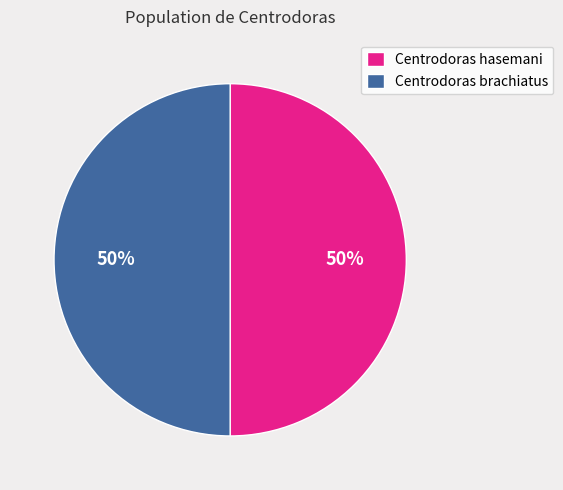

Is it true that Centrodoras hasemani is 35% of the pie?

False